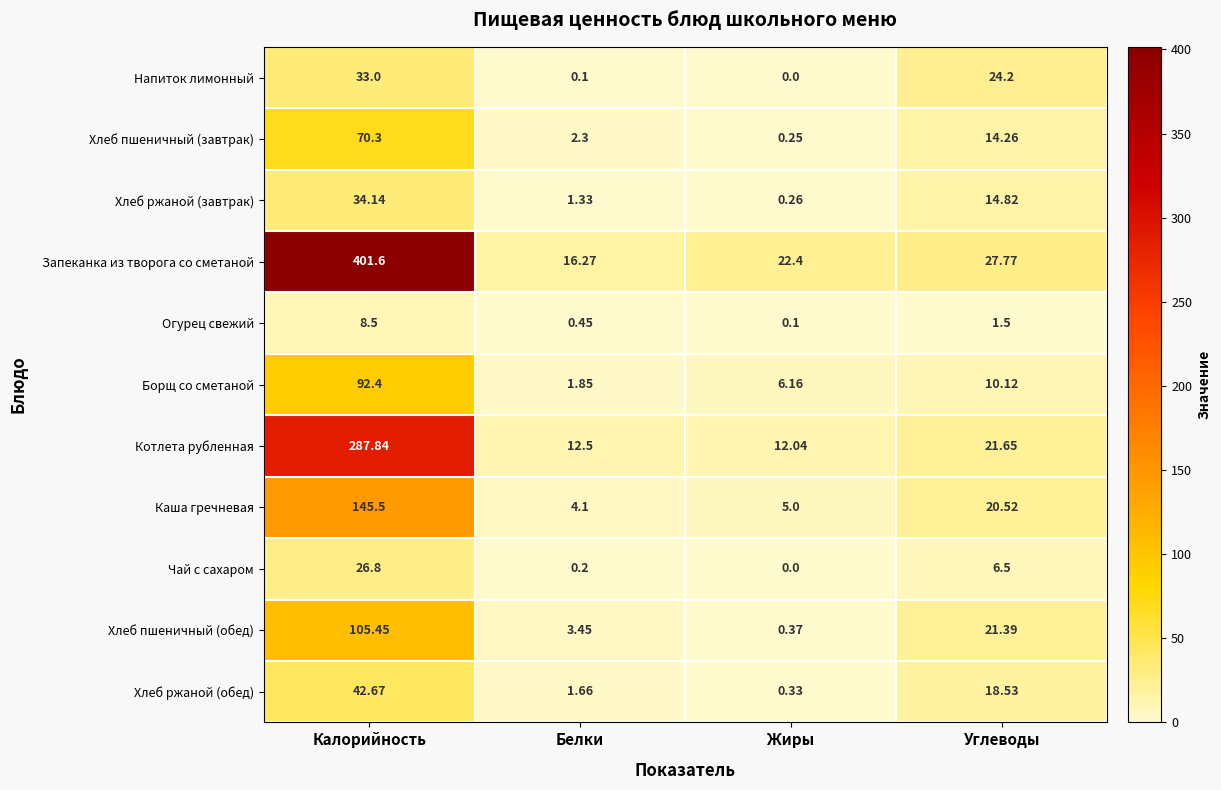

Rank the series by their maximum value, from lowest to highest.

Огурец свежий, Чай с сахаром, Напиток лимонный, Хлеб ржаной (завтрак), Хлеб ржаной (обед), Хлеб пшеничный (завтрак), Борщ со сметаной, Хлеб пшеничный (обед), Каша гречневая, Котлета рубленная, Запеканка из творога со сметаной